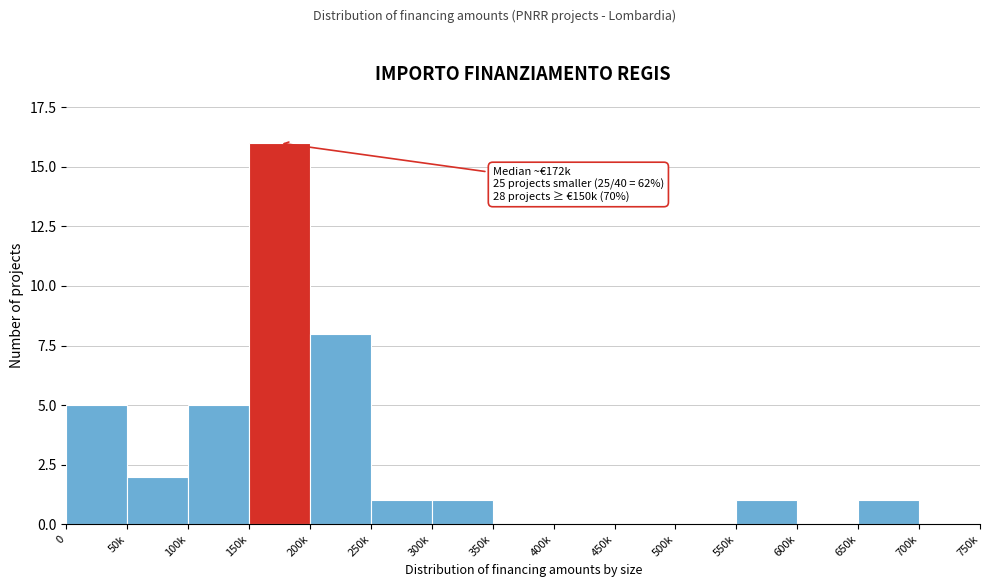

Reading right to left, transcribe all the data shown in this chart.

700k=0	650k=1	600k=0	550k=1	500k=0	450k=0	400k=0	350k=0	300k=1	250k=1	200k=8	150k=16	100k=5	50k=2	0=5